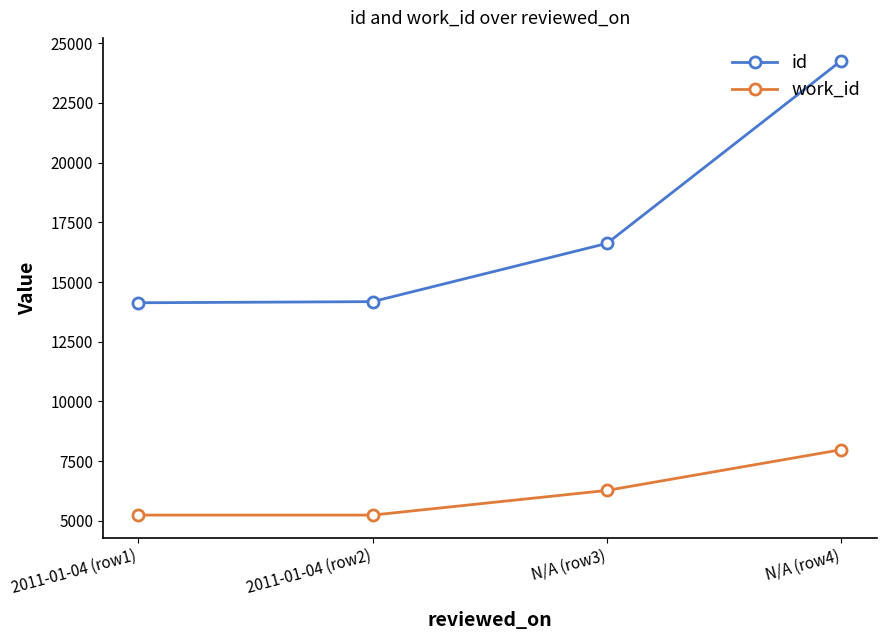

What are all the series names shown in the legend?

id, work_id